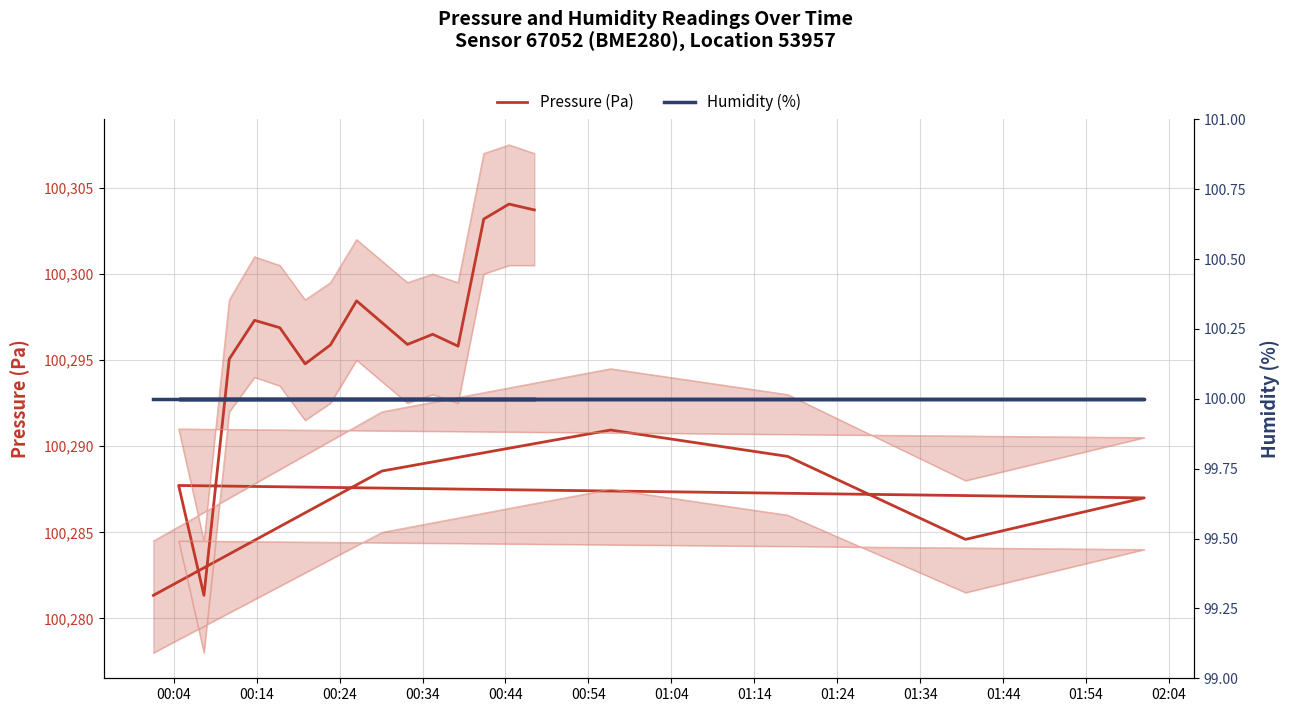

What is the difference between the maximum and minimum values in the Pressure (Pa) series?

22.7